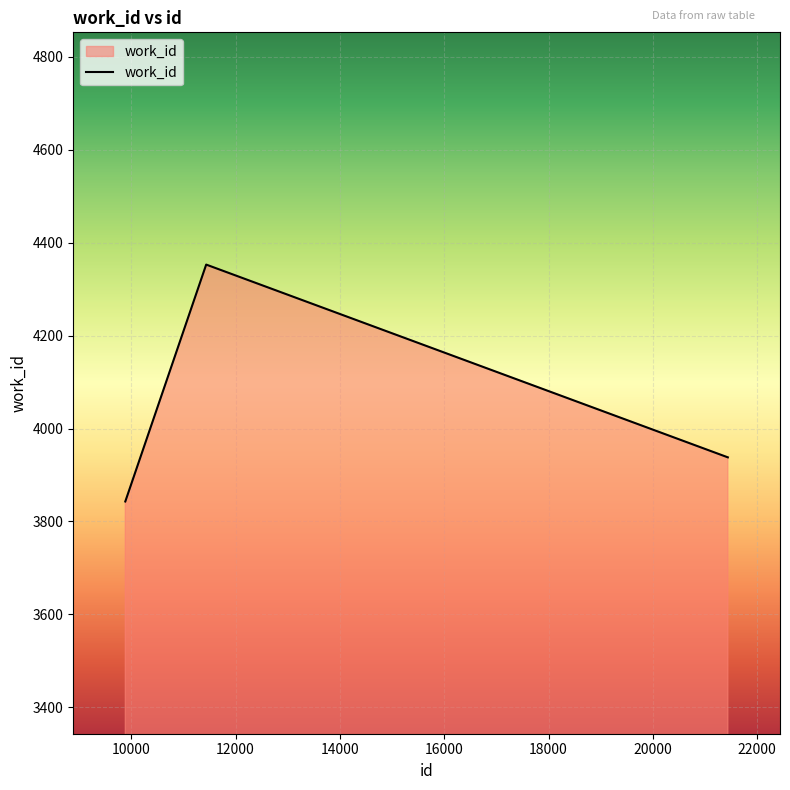

What is the minimum value shown in the chart?

3843